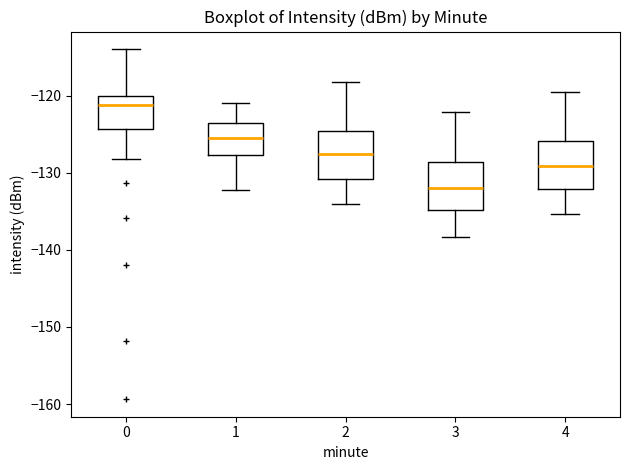

Reading left to right, transcribe this box plot: for each box, give where its median line is, the range the box spans, and where its two whiskers end, as read against the y-axis. The values are not printed on the chart, so give them approximately, as read against the axis.

0: median -121, box -124 to -120, whiskers -128 to -114
1: median -125, box -128 to -124, whiskers -132 to -121
2: median -128, box -131 to -125, whiskers -134 to -118
3: median -132, box -135 to -129, whiskers -138 to -122
4: median -129, box -132 to -126, whiskers -135 to -119